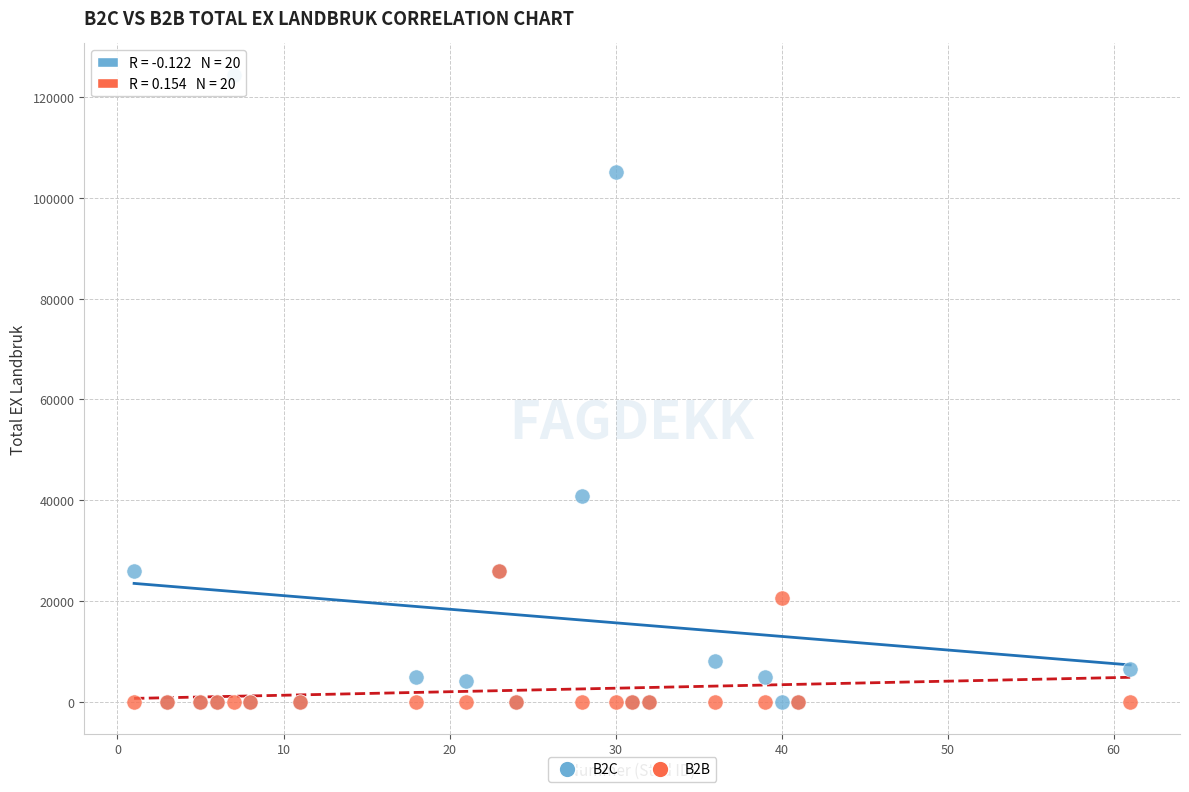

What are all the series names shown in the legend?

B2C, B2B